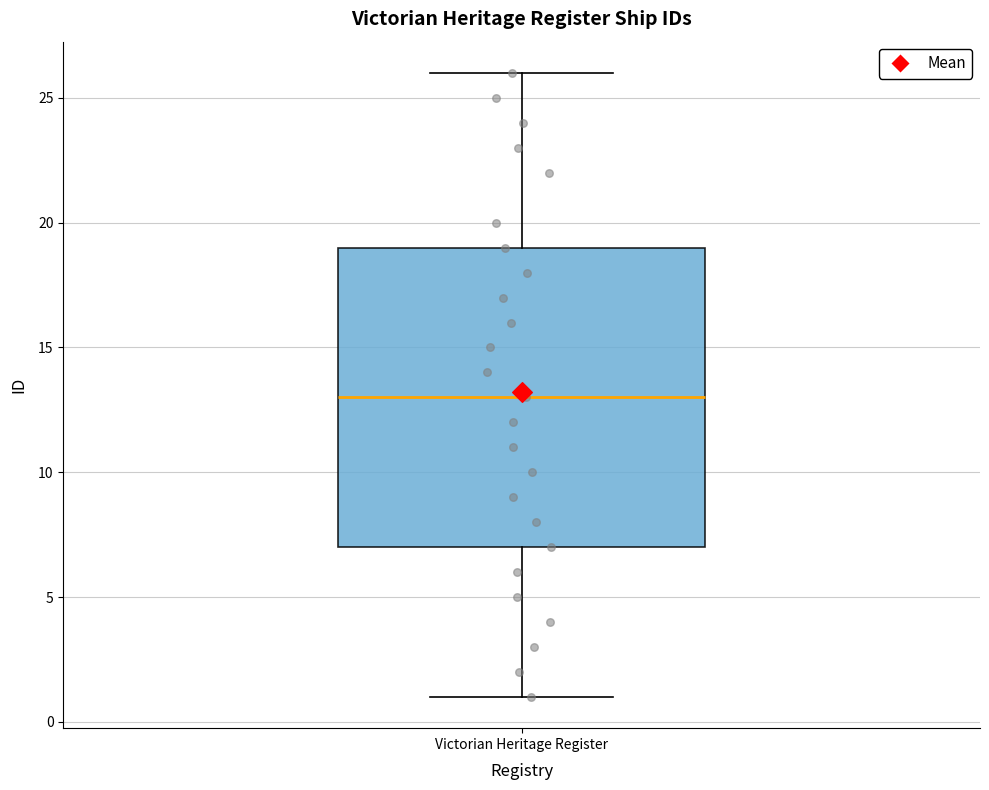

Transcribe this box plot: give where the median line is, the range the box spans, and where the two whiskers end, as read against the y-axis. The values are not printed on the chart, so give them approximately, as read against the axis.

median 13, box 7 to 19, whiskers 1 to 26